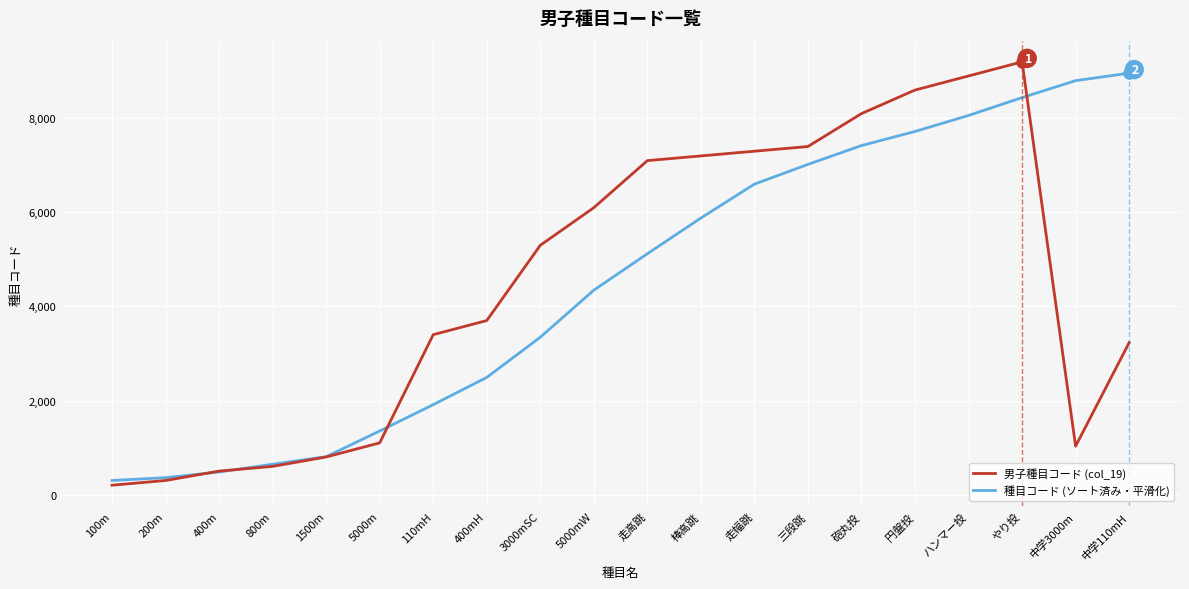

At which category is the sum across all series the highest?

やり投